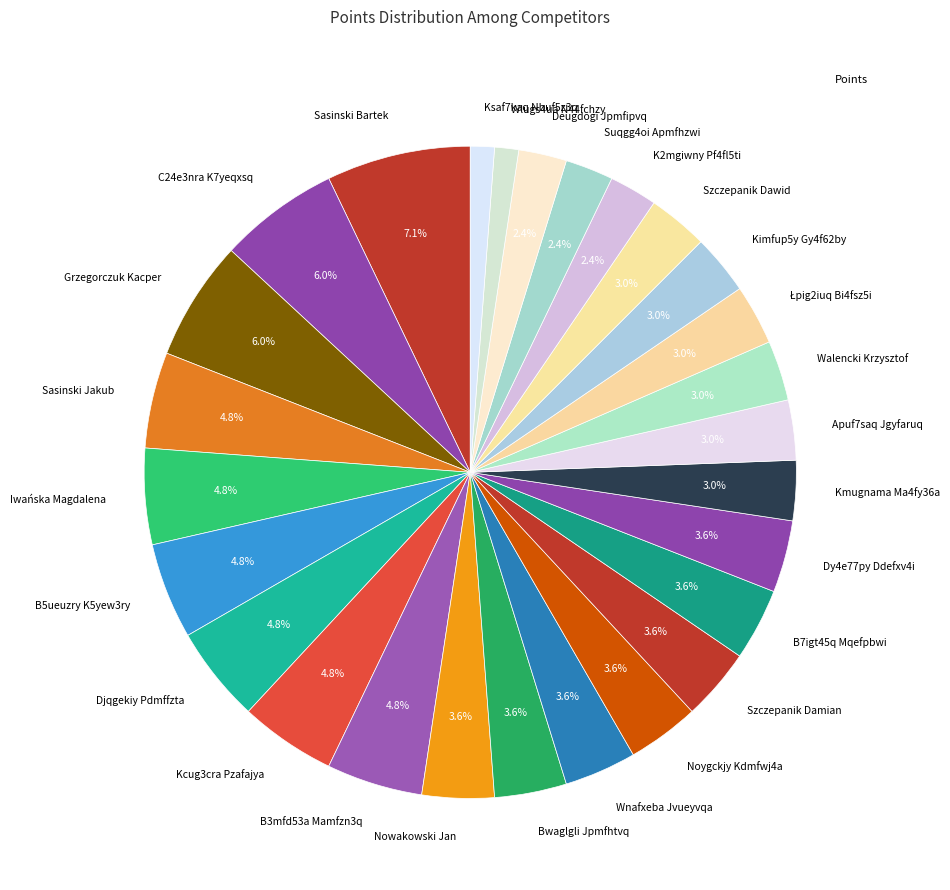

Is there a majority slice in this chart?

No